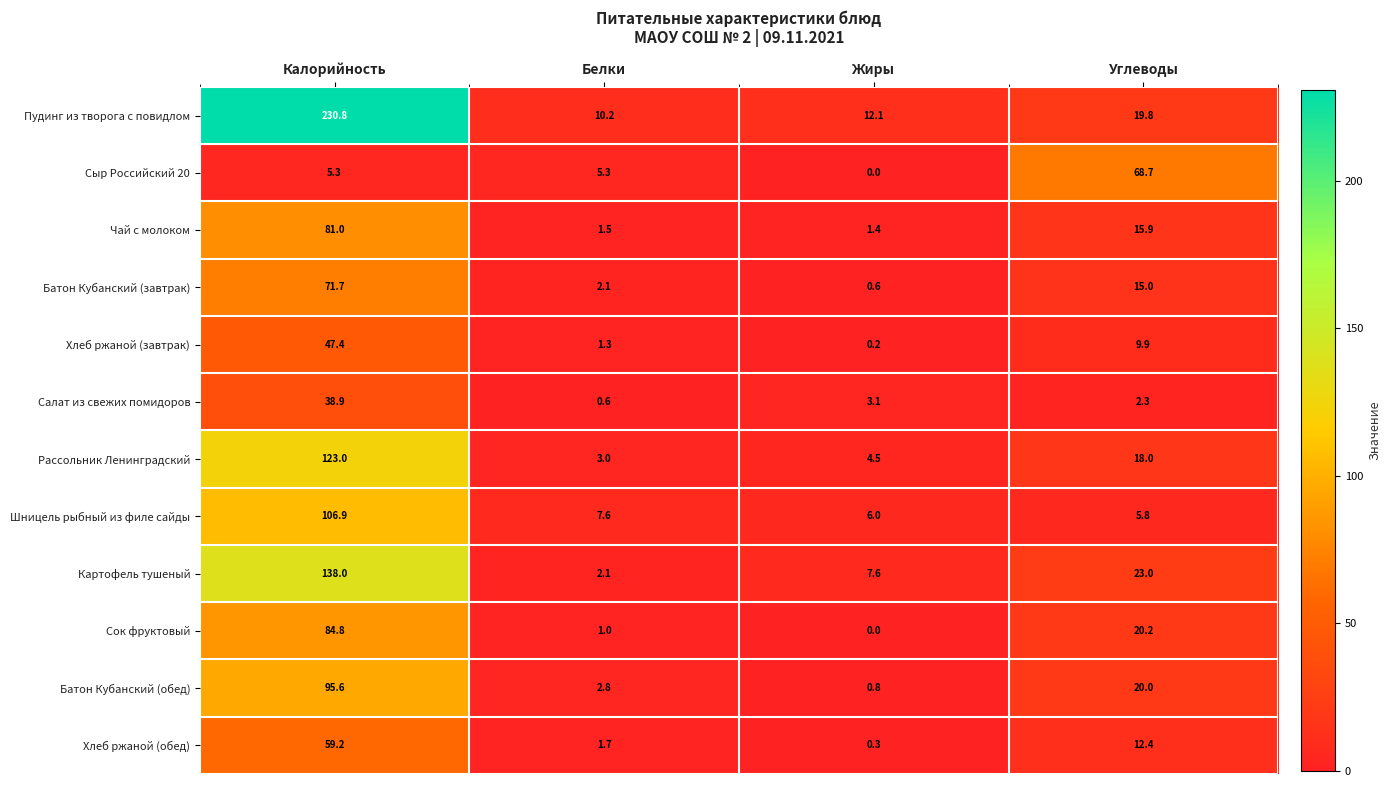

How many series are shown in this chart?

12